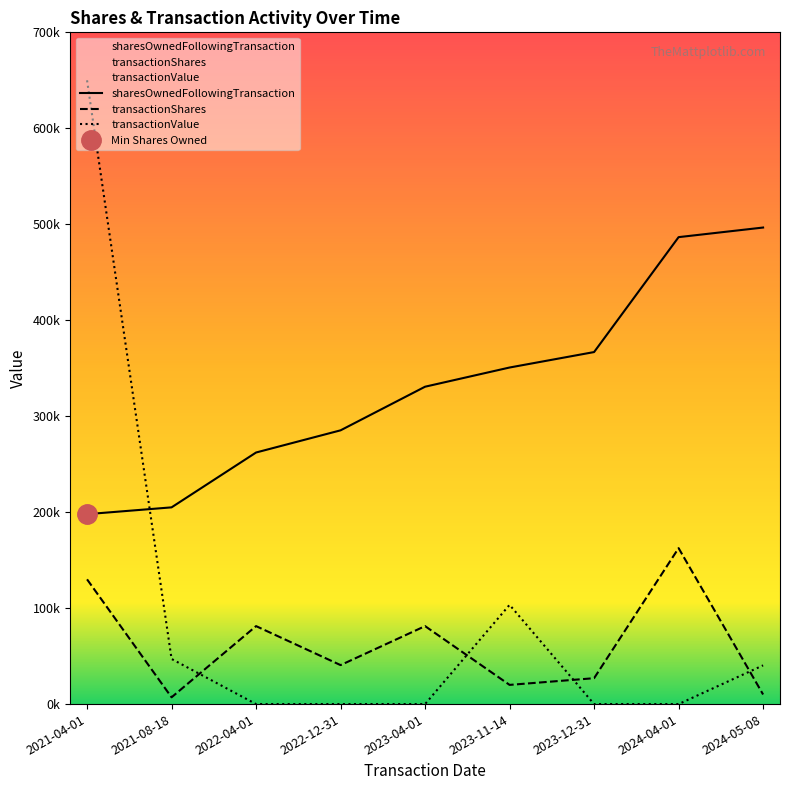

Is the value of sharesOwnedFollowingTransaction at 2023-12-31 greater than the value of transactionShares at 2021-08-18?

Yes